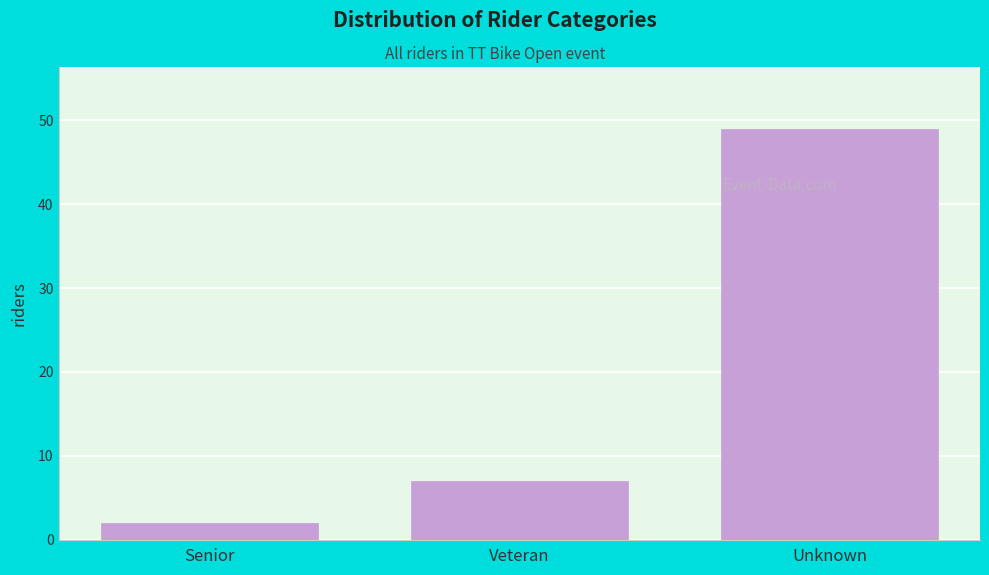

Reading right to left, transcribe all the data shown in this chart.

49	7	2